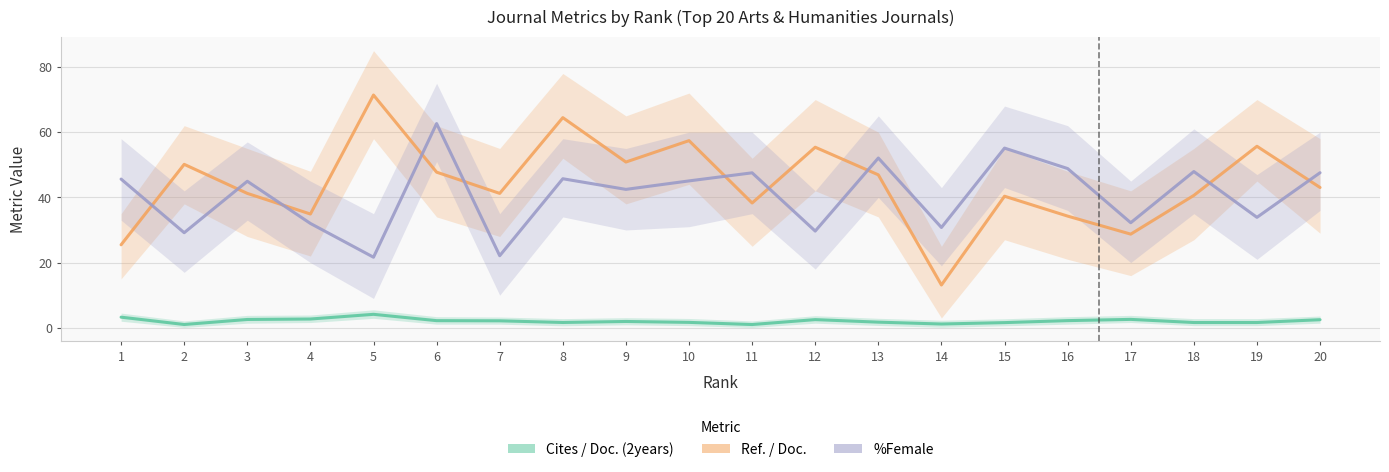

How many interior local valleys does the Cites / Doc. (2years) series have?

4